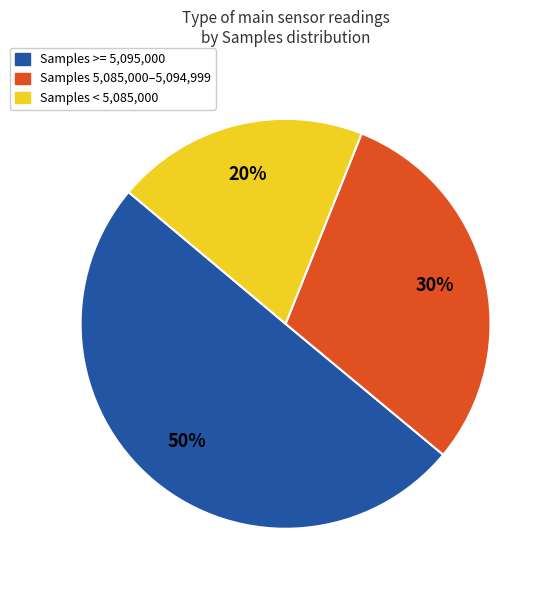

Which has a higher value, Samples < 5,085,000 or Samples 5,085,000–5,094,999?

Samples 5,085,000–5,094,999